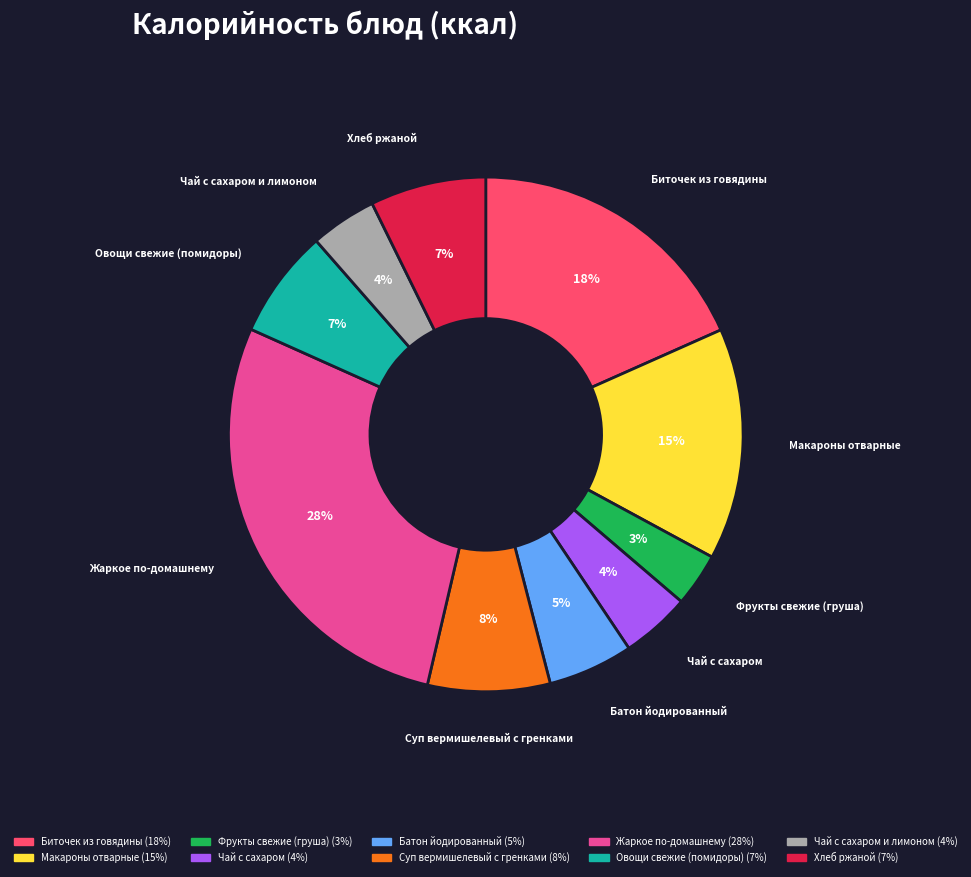

To the nearest percent, what is the average slice percentage?

10%